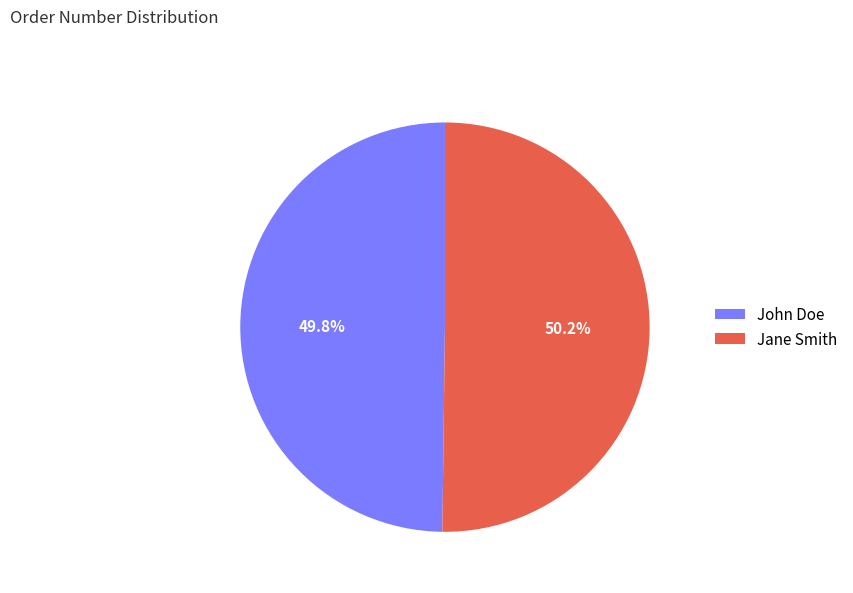

Does any single category account for the majority?

Yes